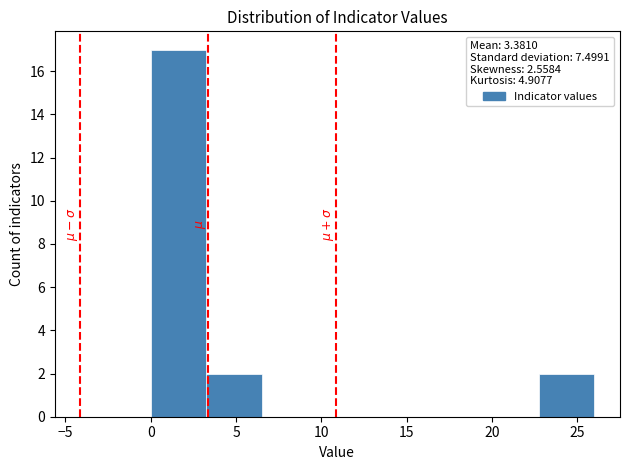

How tall is the bar that spans 22.75 to 26.00 on the x-axis? Neither the bar edges nor the heights are printed on the chart, so give them approximately, as read against the axes.

2